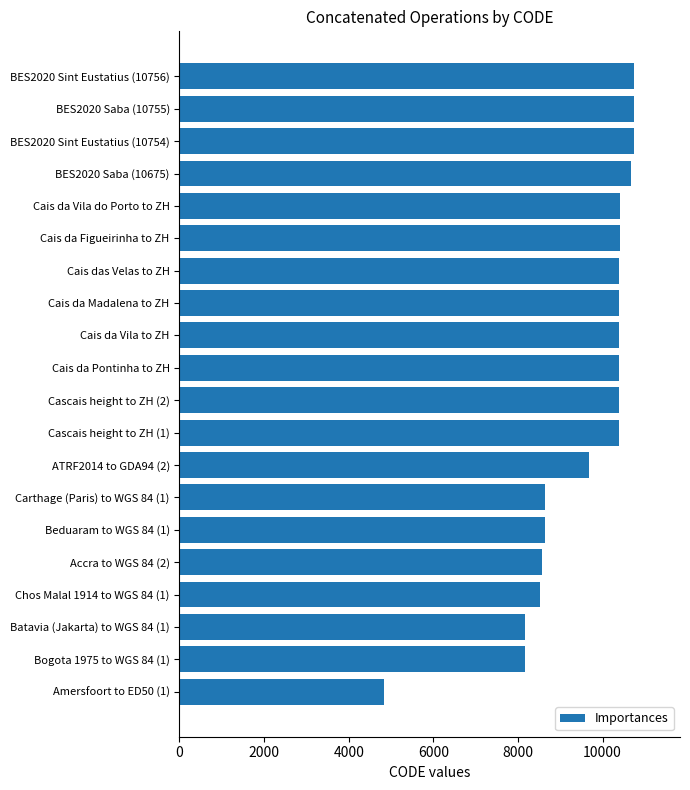

Read the value at Cascais height to ZH (1), to the nearest 50.

10400